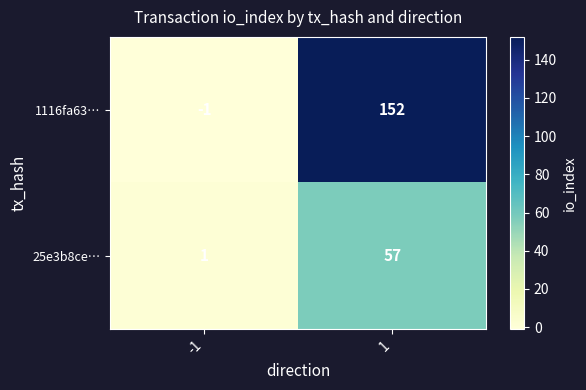

At how many categories does at least one series exceed 32?

1